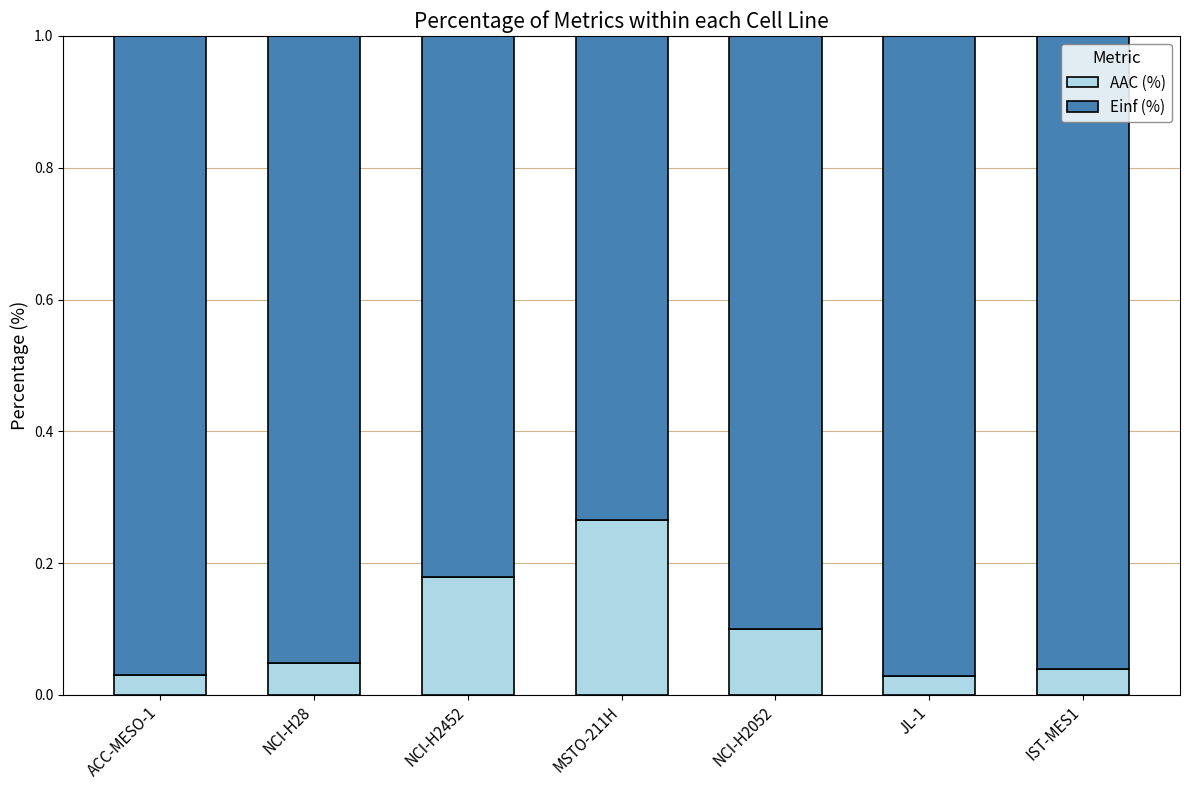

True or false: AAC (%) has a value of 0.4 at MSTO-211H.

False